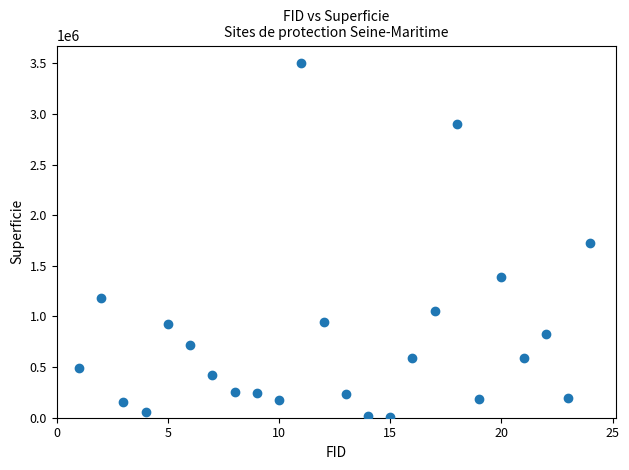

What is the range of X values (max minus min)?

23.0